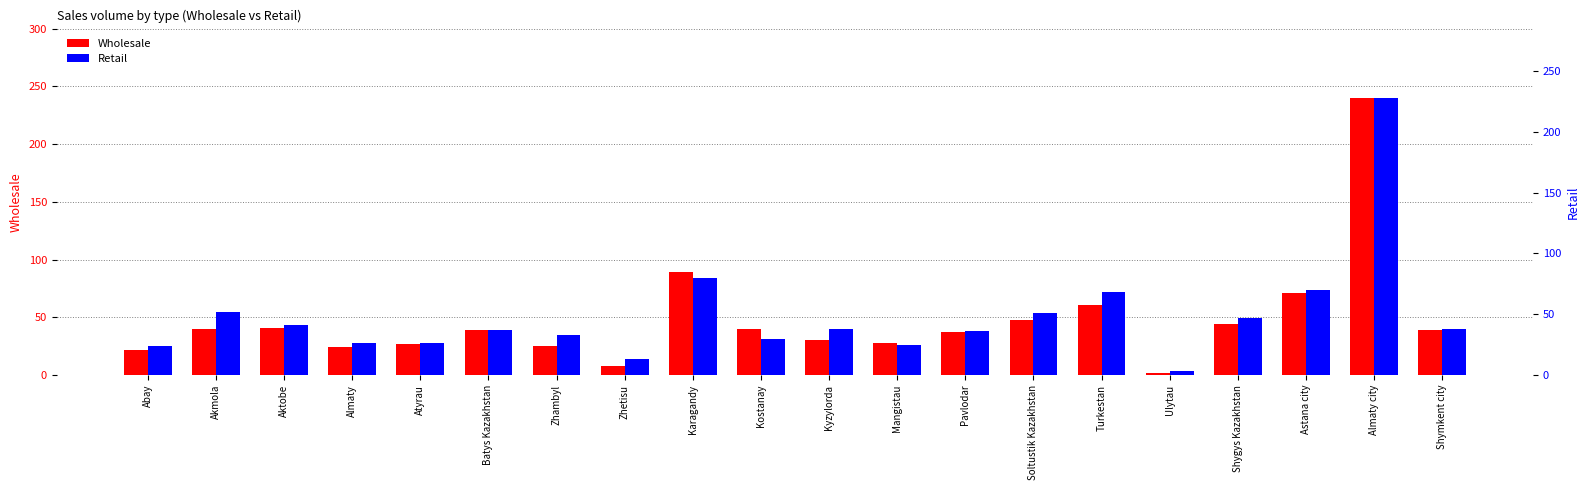

Rank the series by their maximum value, from highest to lowest.

Wholesale, Retail